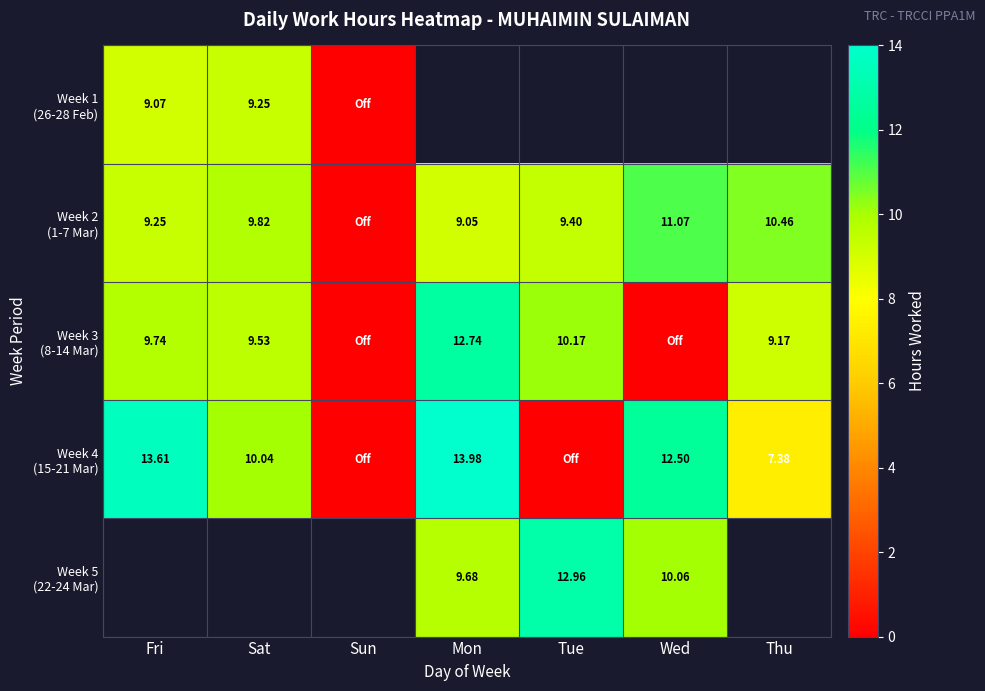

The Week 3 (8-14 Mar) series shows 2.8 at Sat. True or false?

False